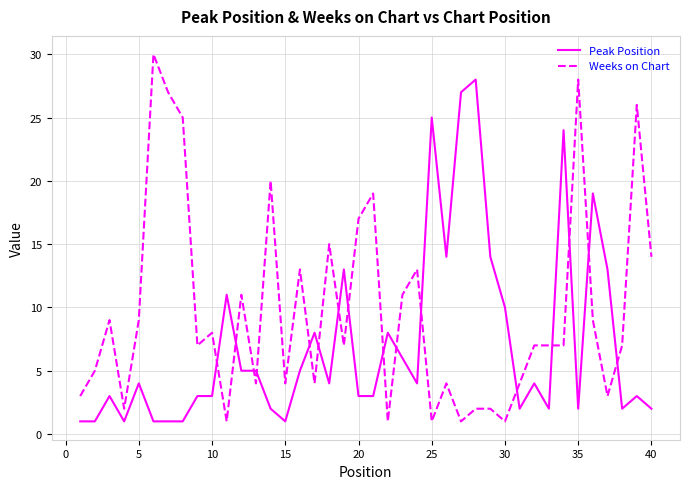

Which series has the largest total across all categories?

Weeks on Chart